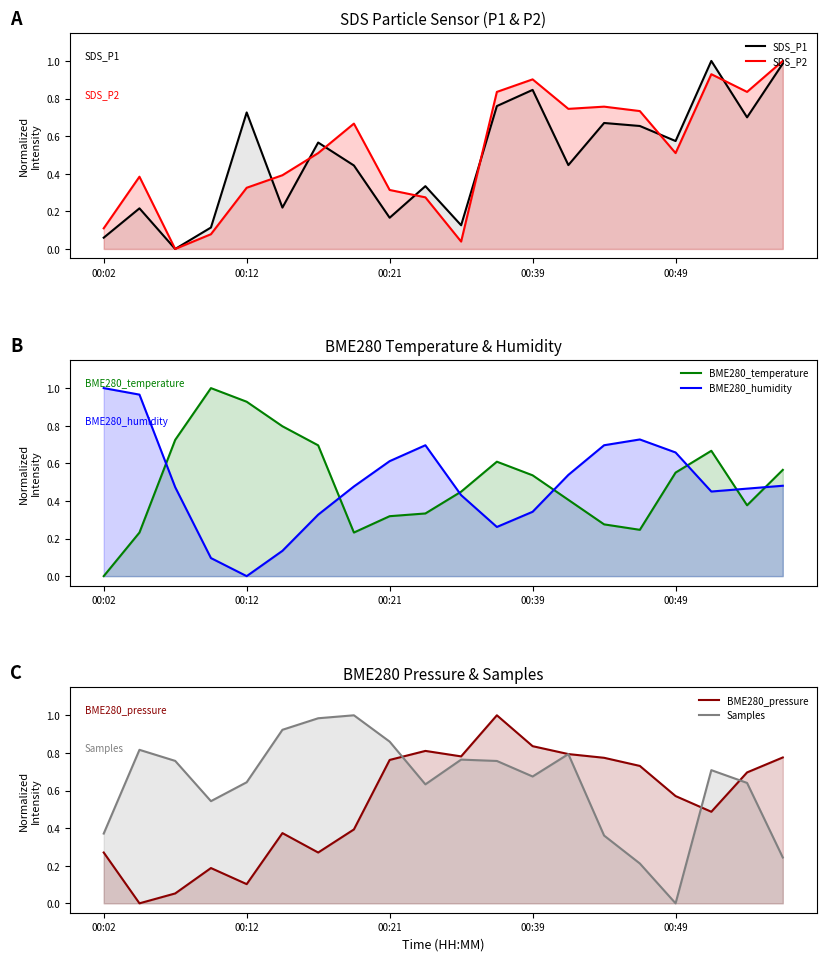

How many data points in BME280_temperature are above 0?

19